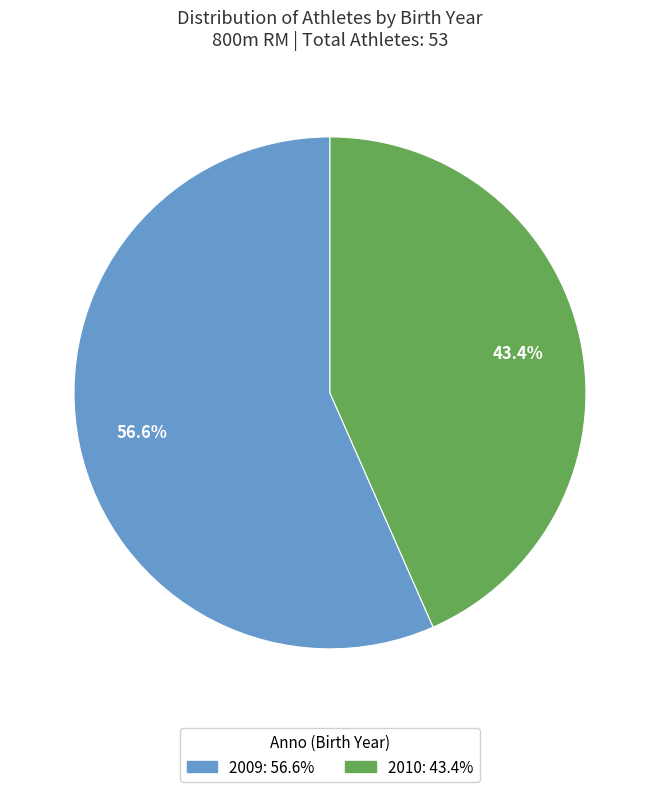

Rank the categories by value from lowest to highest.

2010, 2009